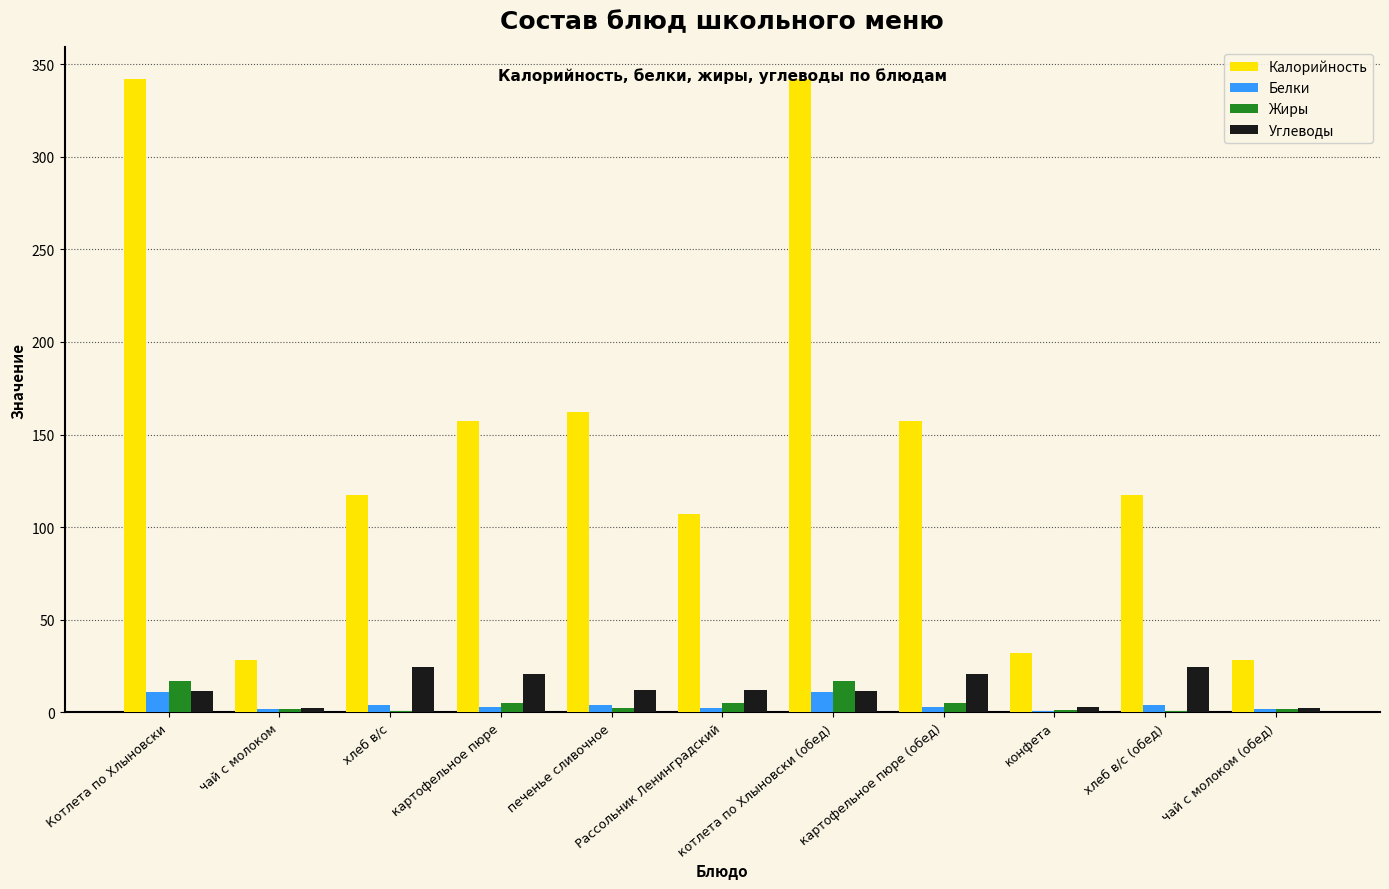

How many groups of bars are there?

11